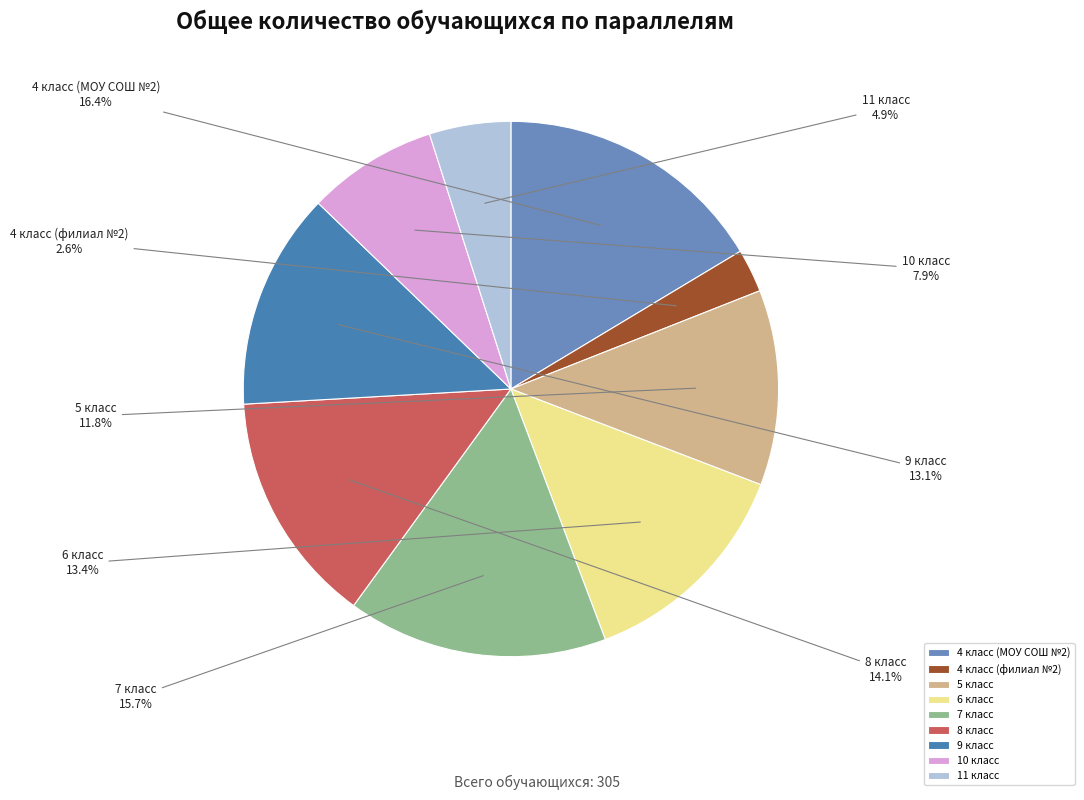

Is the sum of 7 класс and 10 класс greater than half?

No